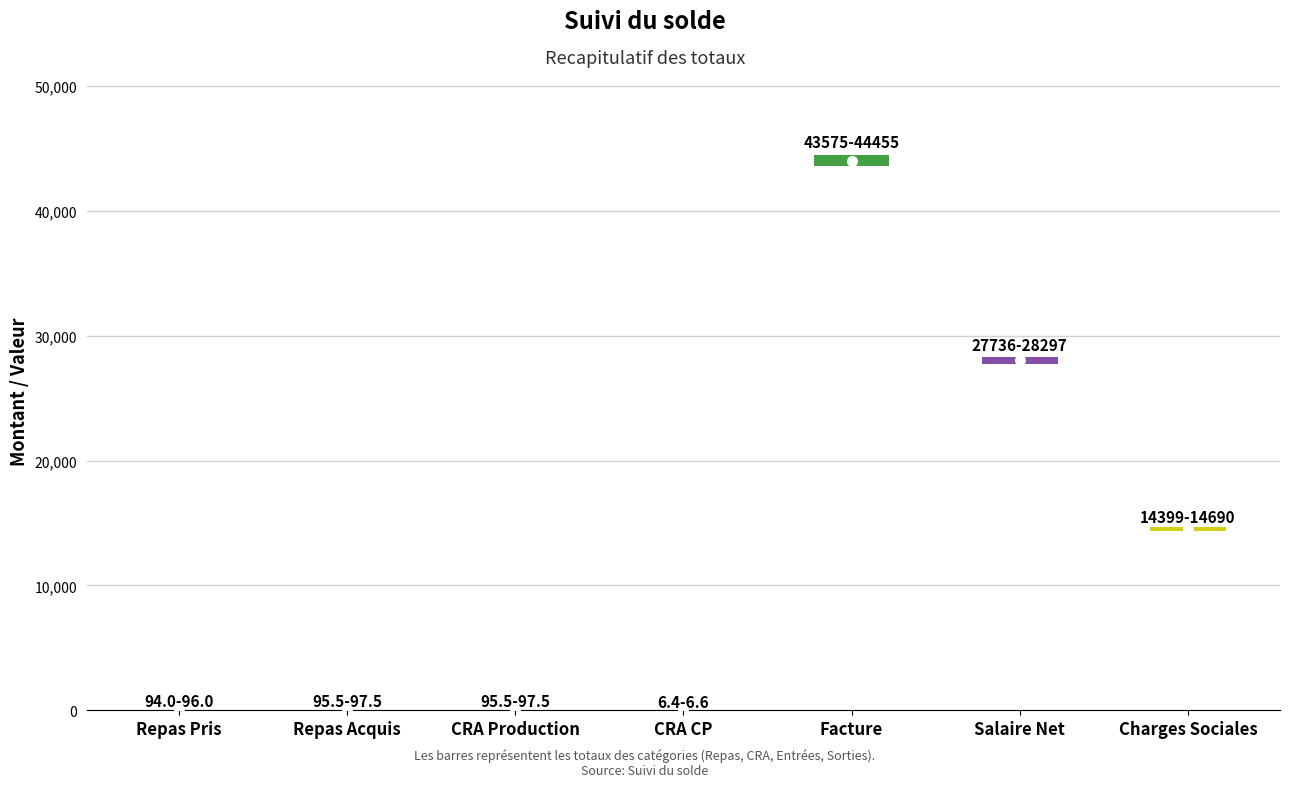

Is it true that the value at CRA Production is 96.5?

True